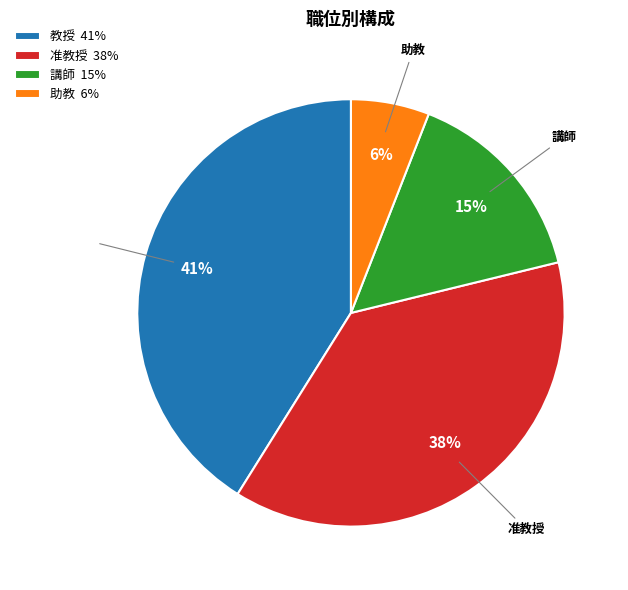

To the nearest percent, what percentage of the pie is 助教?

6%